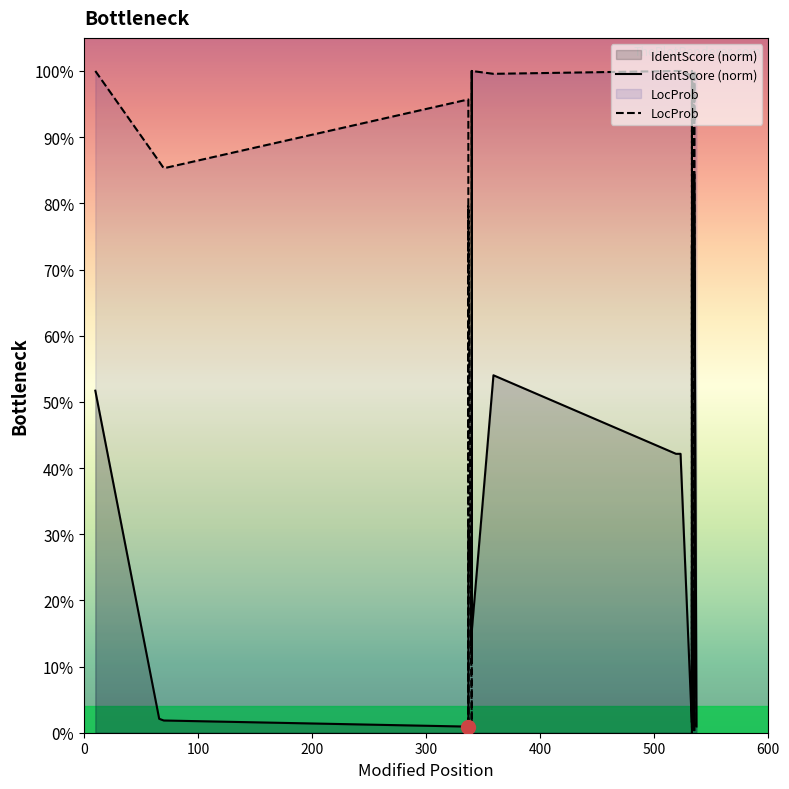

What is the average value of the IdentScore (norm) series?

0.2